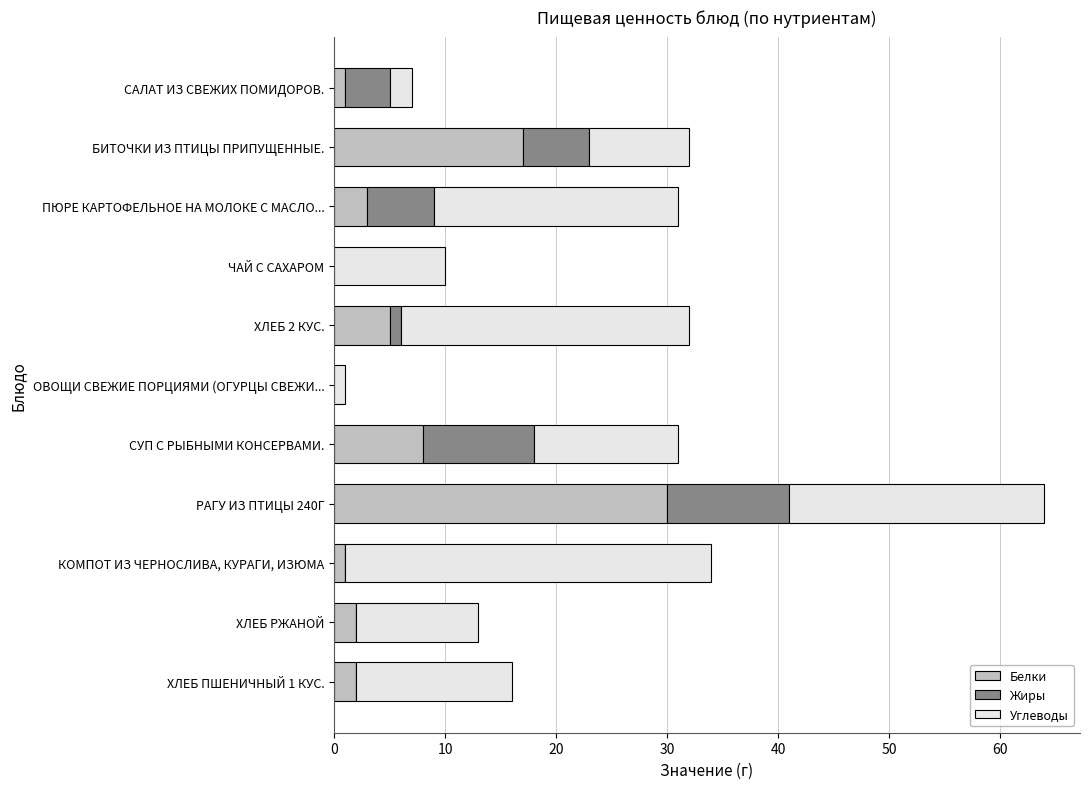

What is the total value across all series at РАГУ ИЗ ПТИЦЫ 240Г?

64